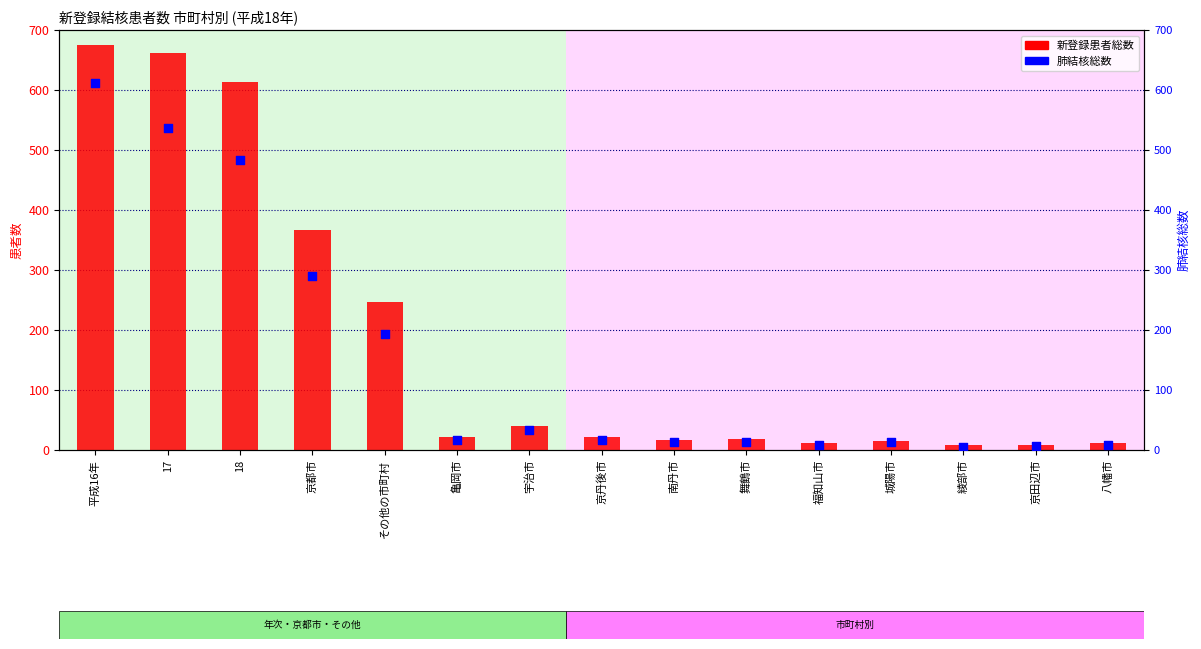

What is the total value across all series at 18?

1096